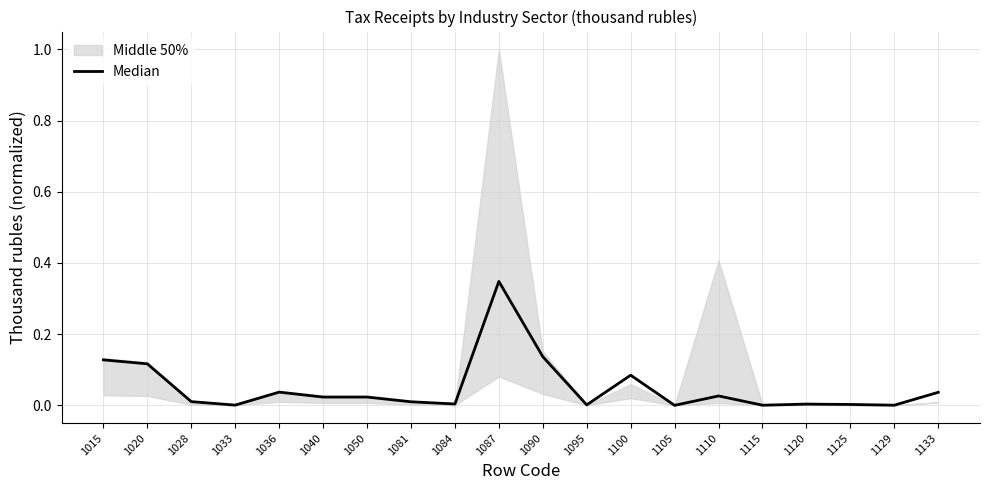

At which category does the data reach its first local valley?

1033